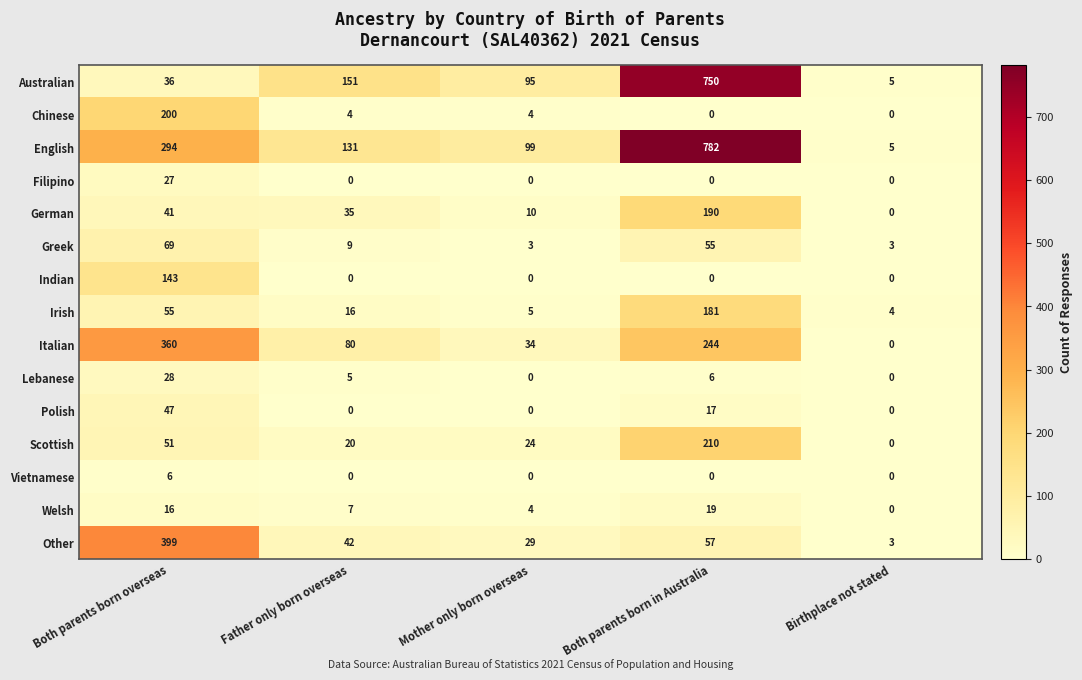

Which series has the largest range (max minus min)?

English